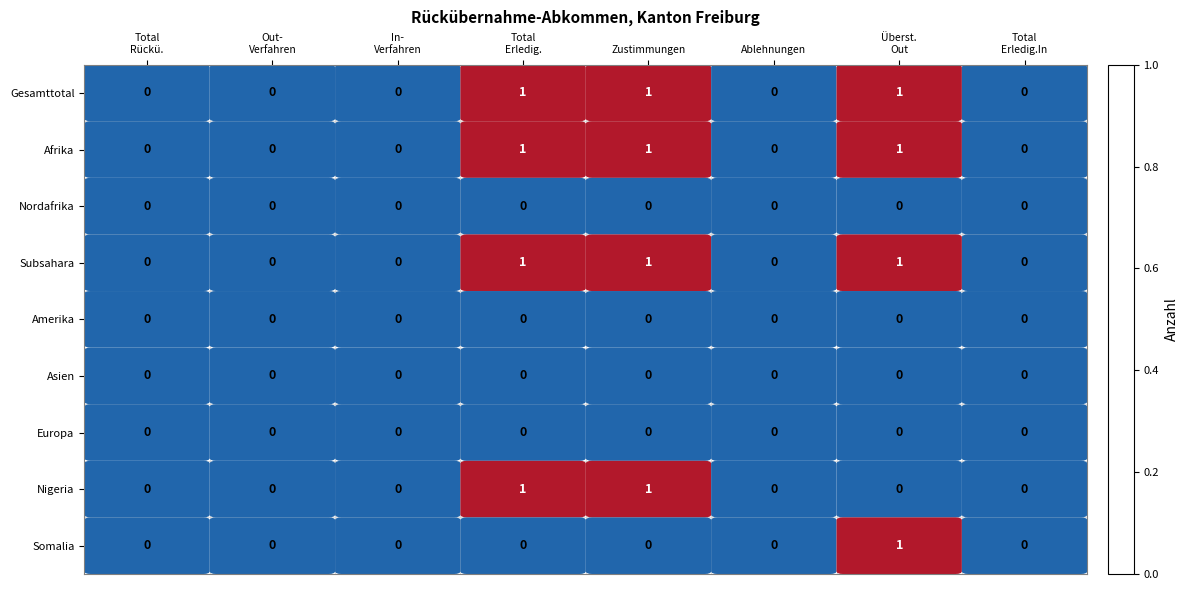

What is the total value across all series at Zustimmungen?

4